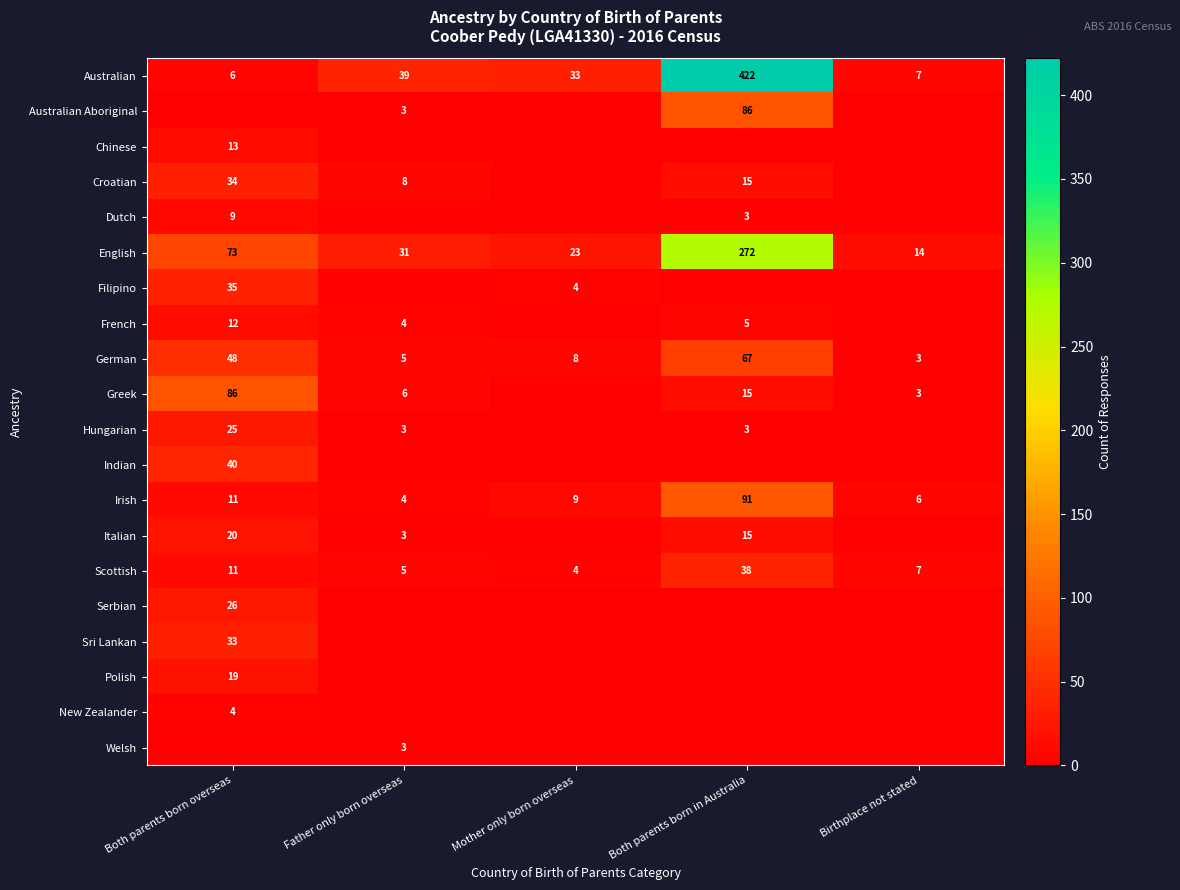

What value does the Irish series have at Birthplace not stated, to the nearest 10?

10